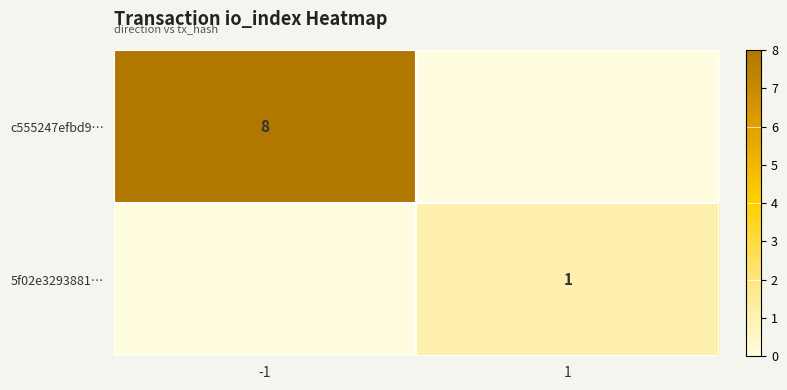

The value of c555247efbd9… at -1 is 11. True or false?

False